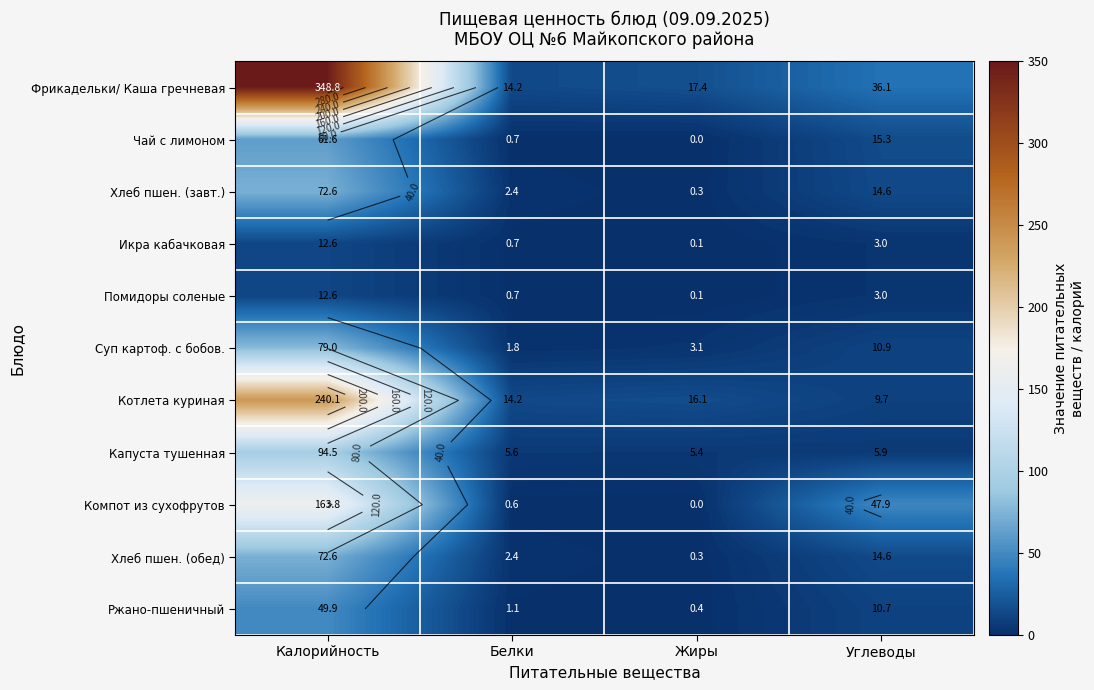

Which series has the largest total across all categories?

Фрикадельки/ Каша гречневая